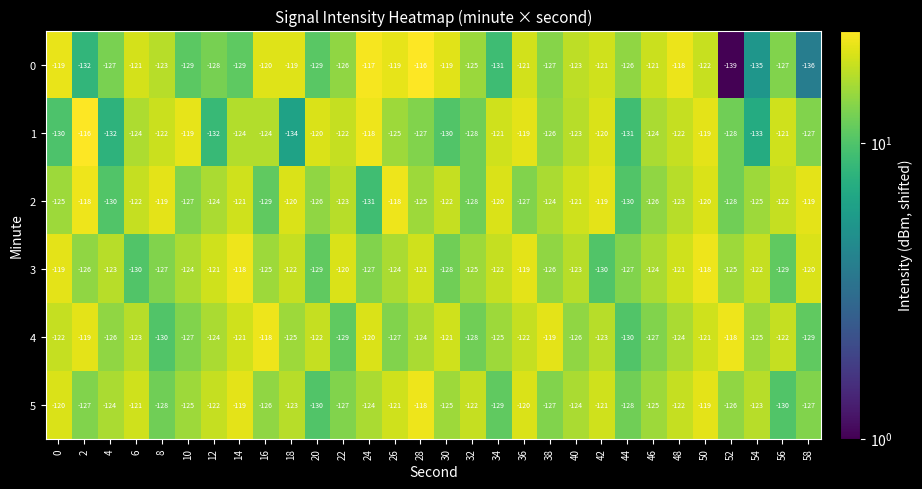

The 5 series shows -119 at 14. True or false?

True